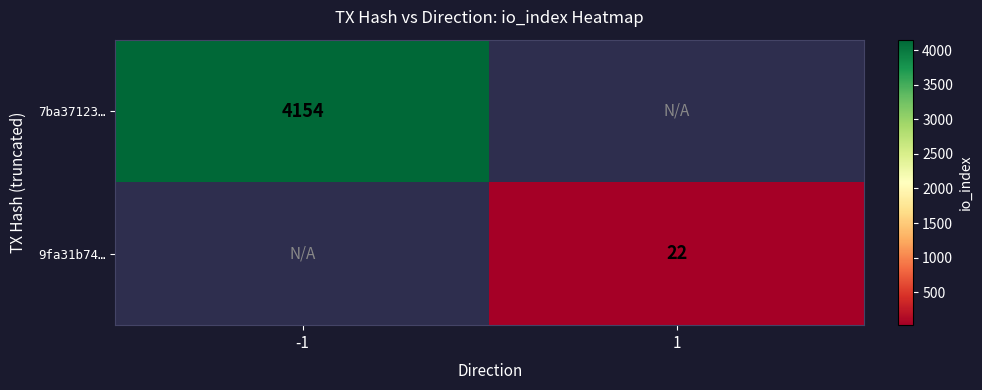

The value of 9fa31b74… at 1 is 13. True or false?

False